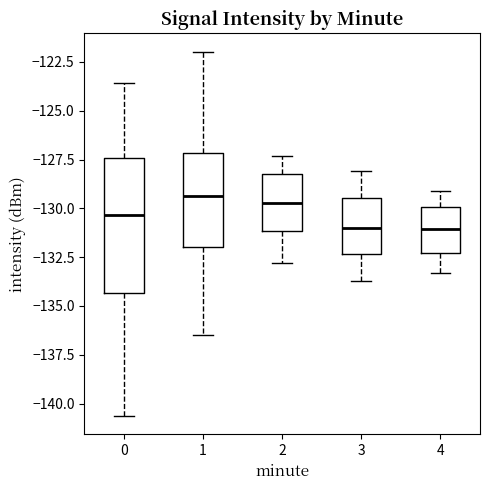

Where does the median line of the box at x = 1 sit on the y-axis? The values are not printed on the chart, so give them approximately, as read against the axis.

-129.5